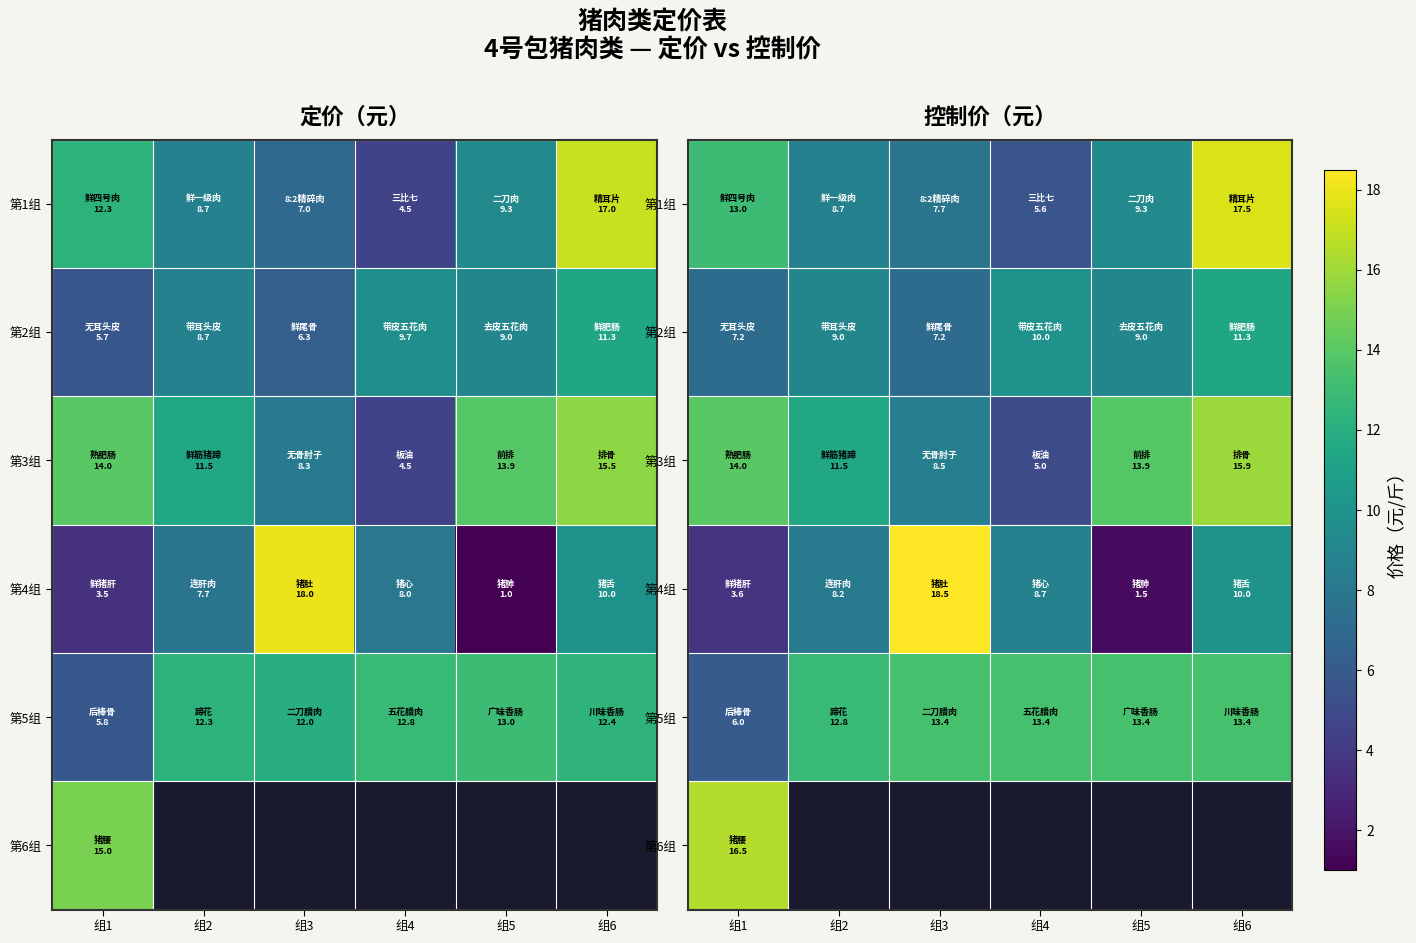

What is the difference between the second highest and minimum values in the 第2组 series?

2.8